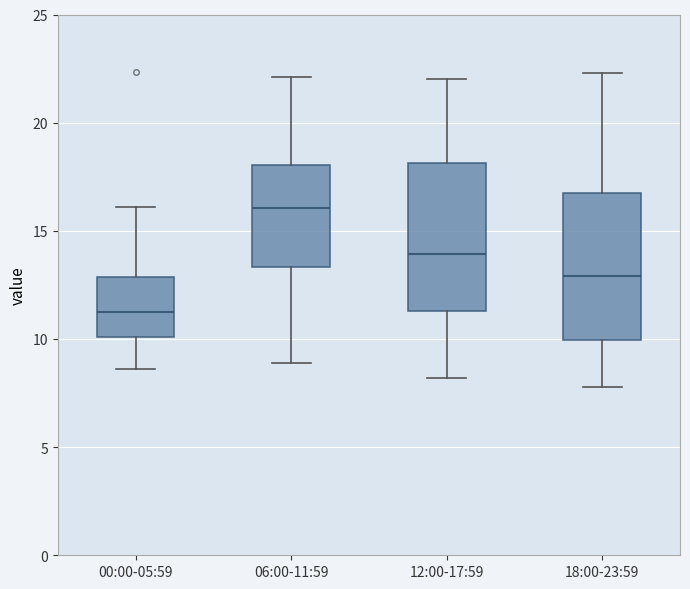

Which box's median line is the lowest?

00:00-05:59